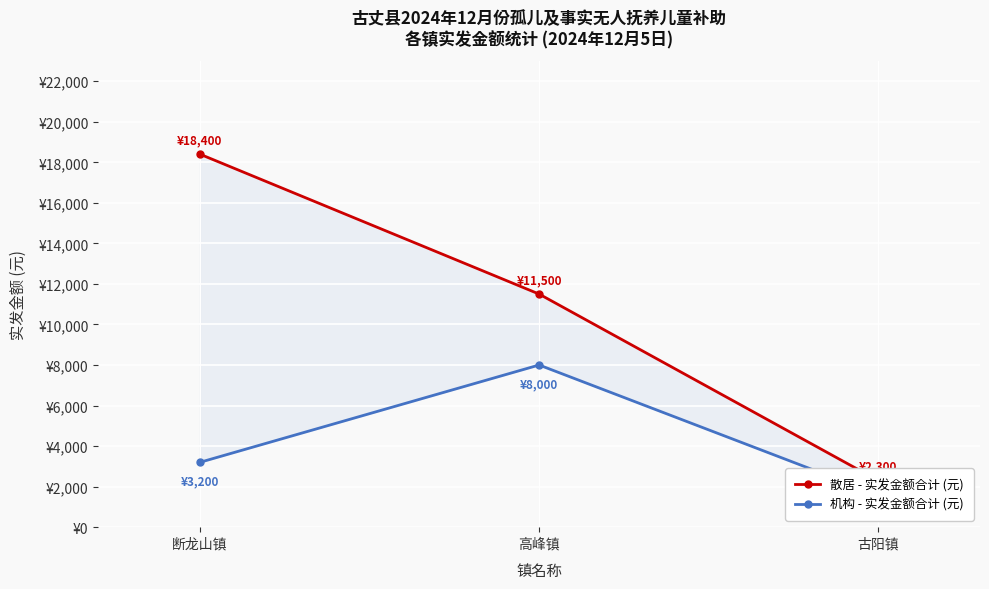

What is the value of the 散居 - 实发金额合计 (元) point at the 1st from the left?

18400